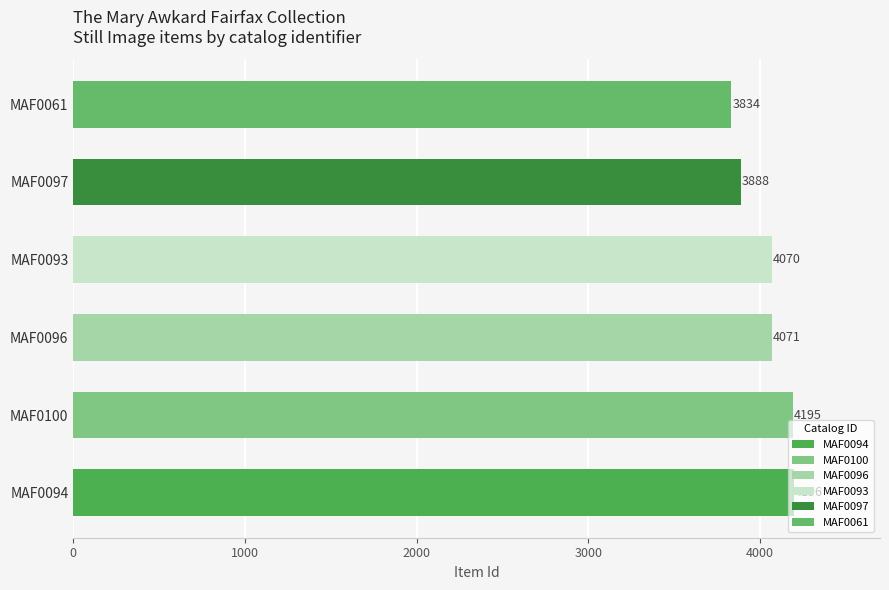

What is the difference between the second highest and second lowest values?

307